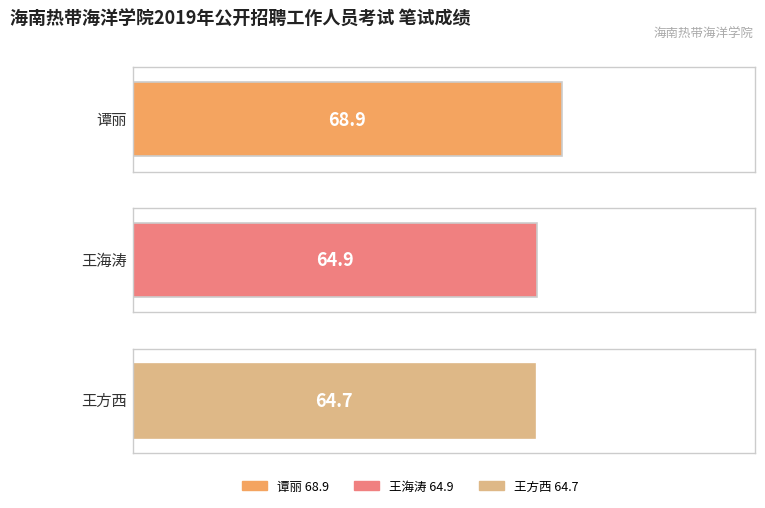

The value at 谭丽 is 68.9. True or false?

True